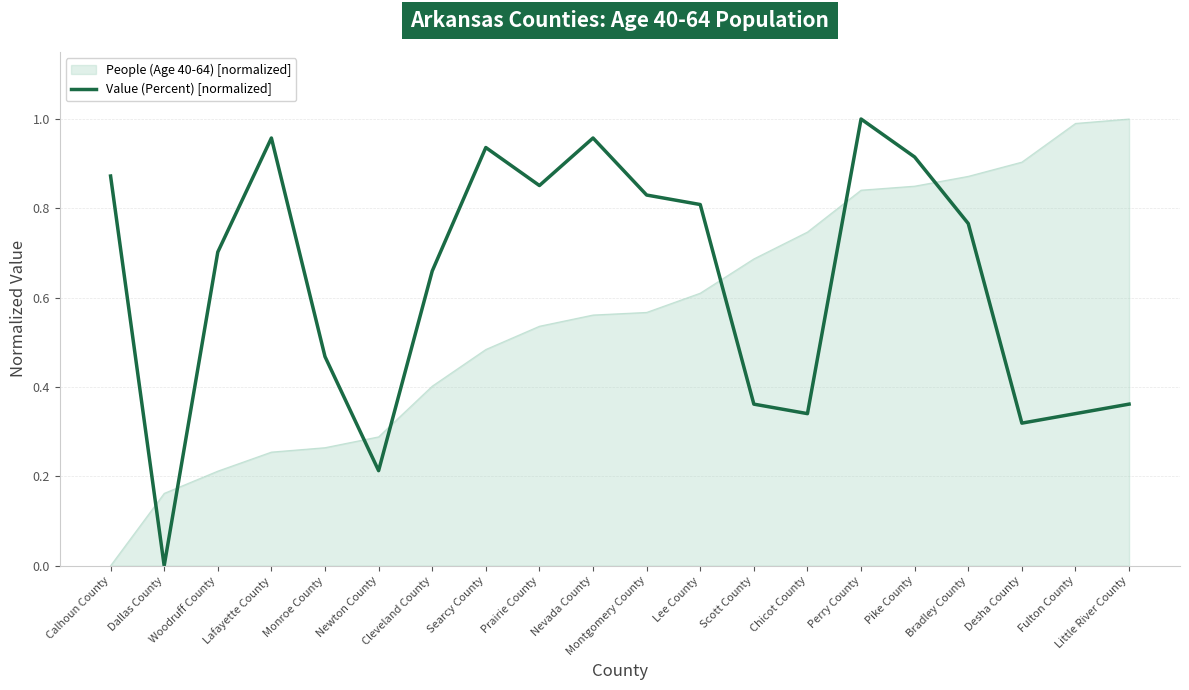

Does the chart have visible grid lines?

Yes